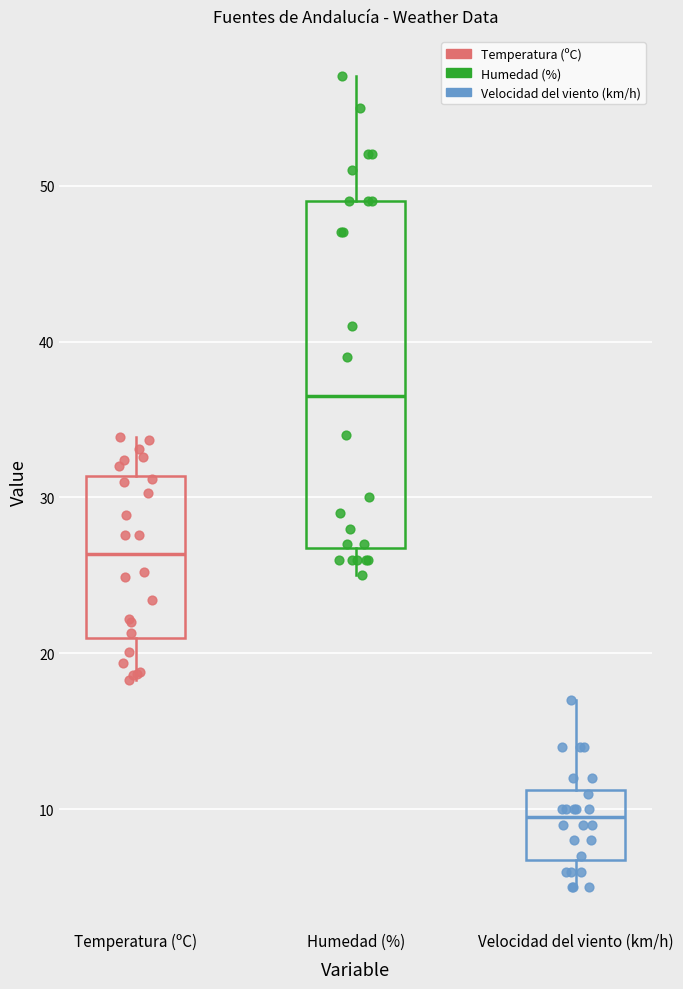

Reading left to right, transcribe this box plot: for each box, give where its median line is, the range the box spans, and where its two whiskers end, as read against the y-axis. The values are not printed on the chart, so give them approximately, as read against the axis.

Temperatura (ºC): median 26, box 21 to 31, whiskers 18 to 34
Humedad (%): median 37, box 27 to 49, whiskers 25 to 57
Velocidad del viento (km/h): median 10, box 7 to 11, whiskers 5 to 17